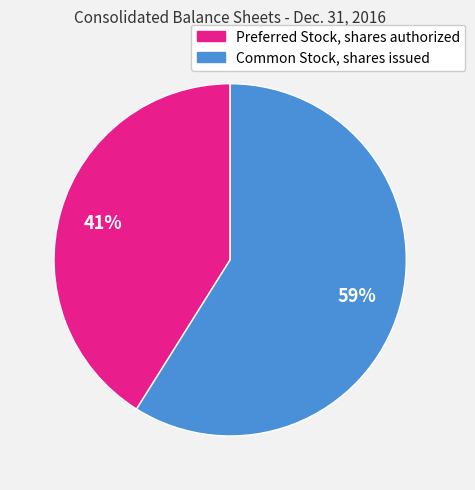

True or false: Common Stock, shares issued accounts for 59% of the total.

True